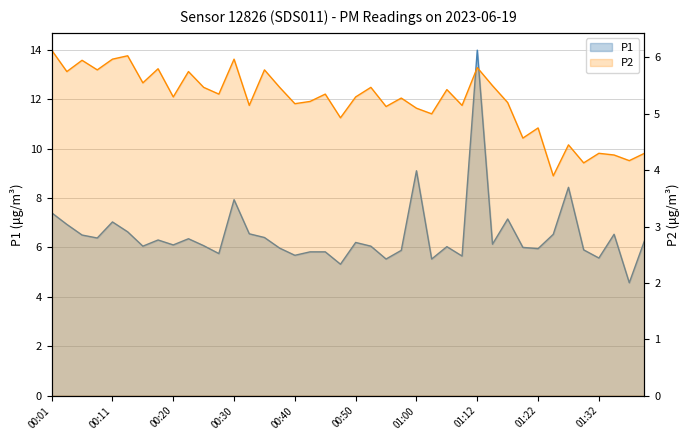

Which label corresponds to the smallest value in the chart?

01:24